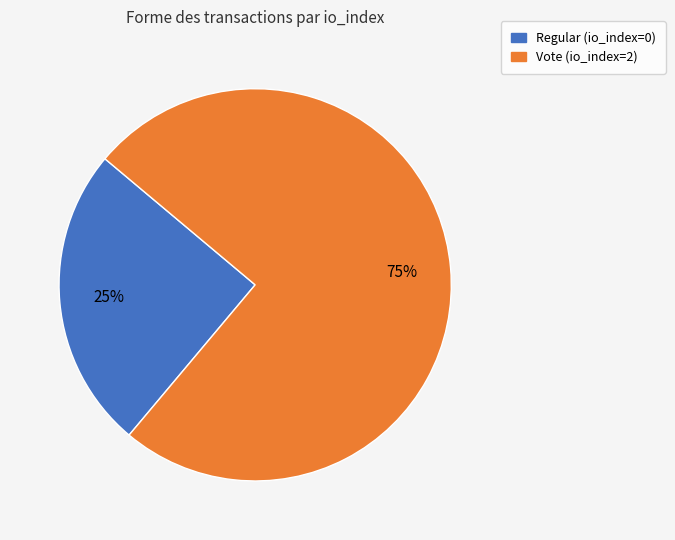

To the nearest percent, what percentage of the pie is Vote?

75%